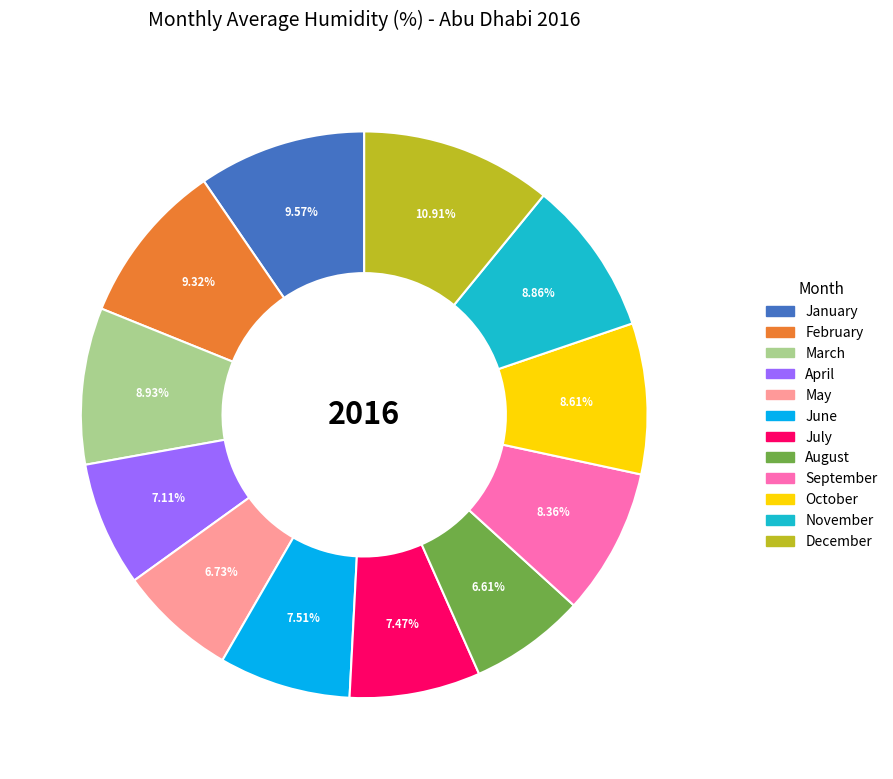

Between September and August, which is larger?

September